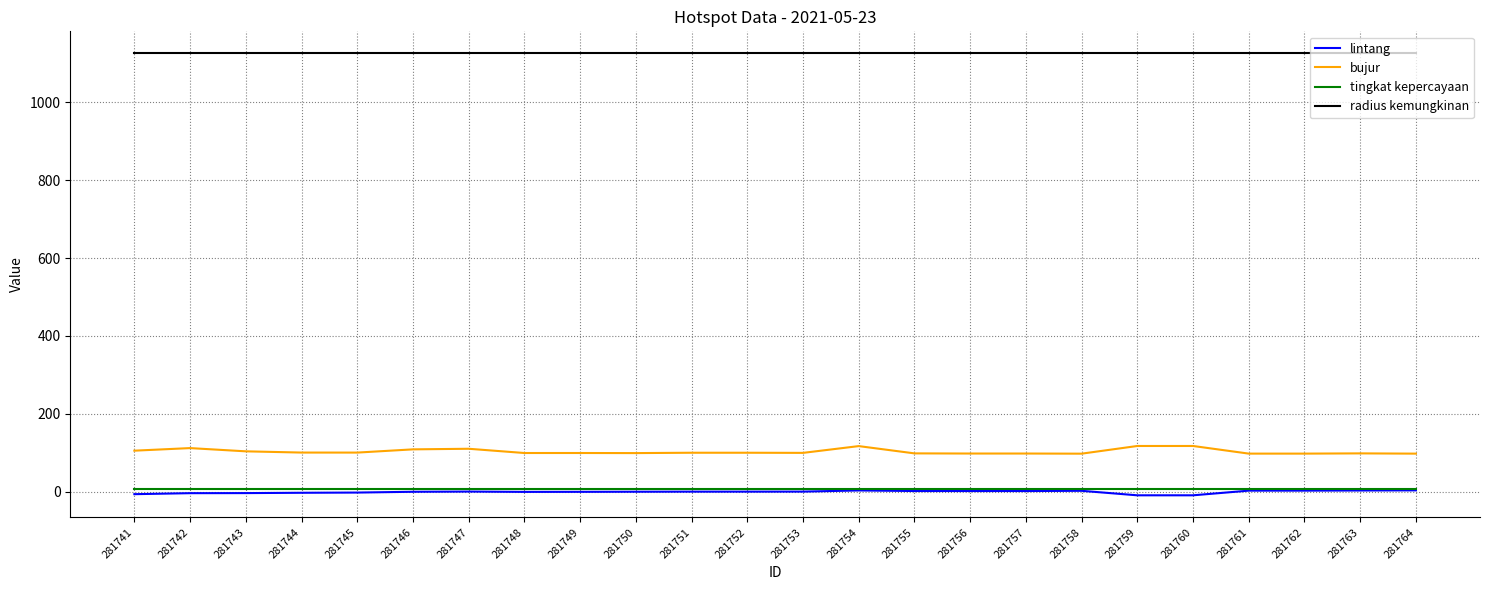

What is the sum of the bujur values at 281754 and 281744?

218.4